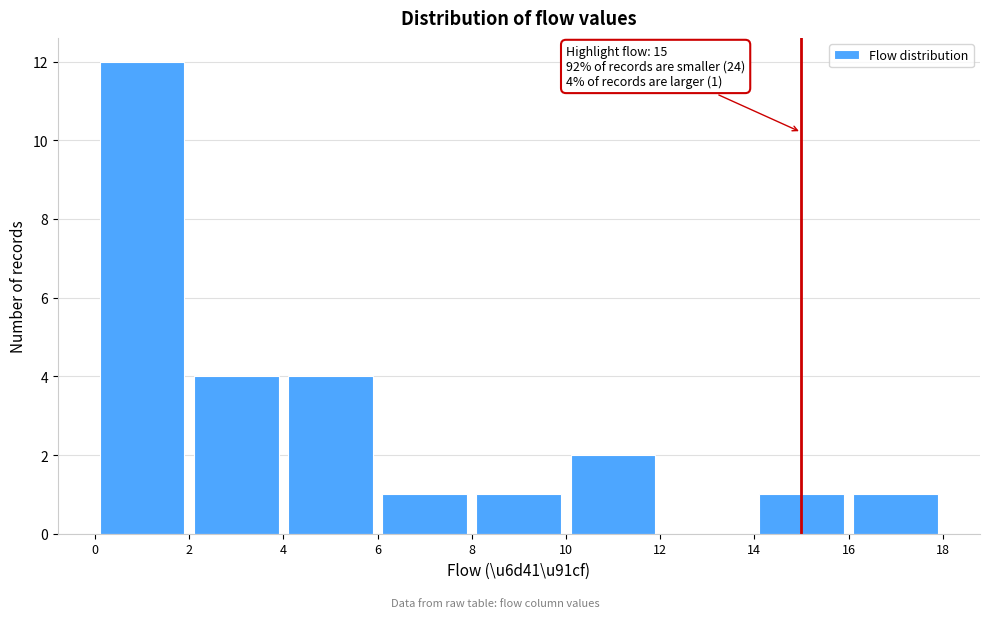

Over which range of the x-axis is the bar tallest?

0 to 2